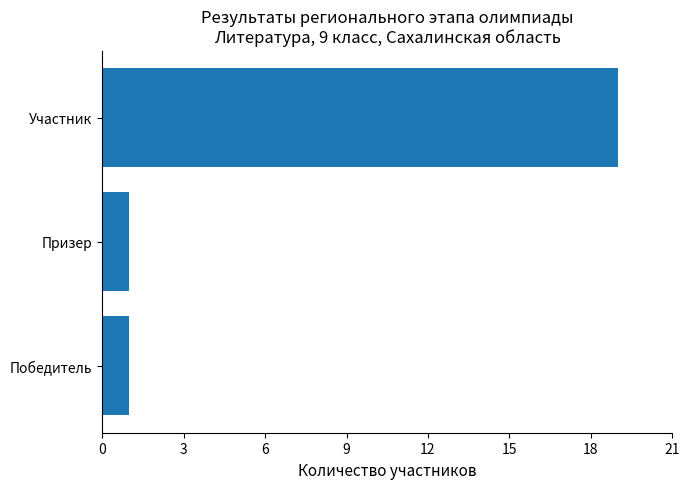

Is it true that the value at Призер is 2?

False